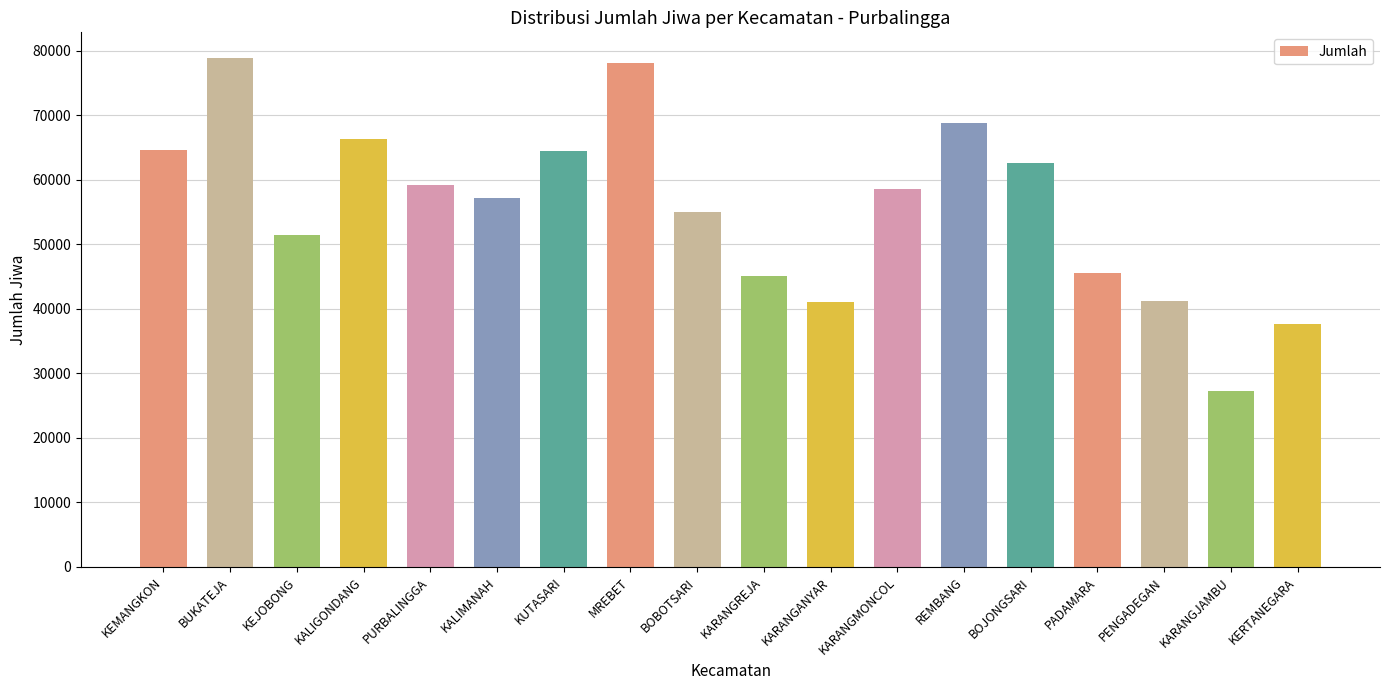

The chart shows a value of 41122 at KARANGANYAR. True or false?

True